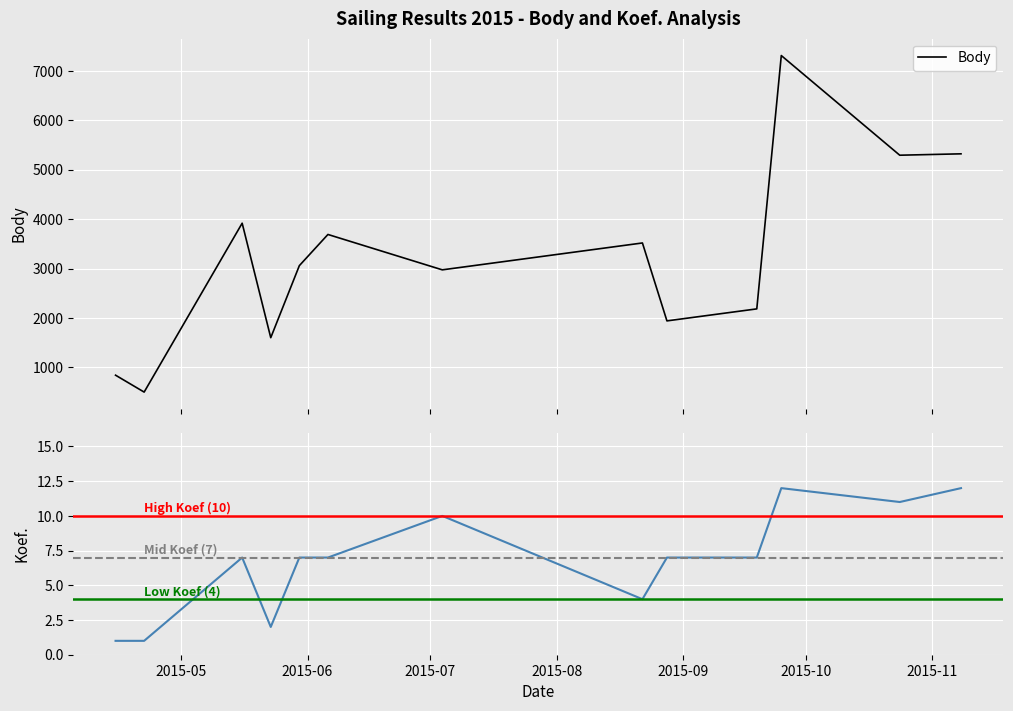

What is the maximum value for Body?

7310